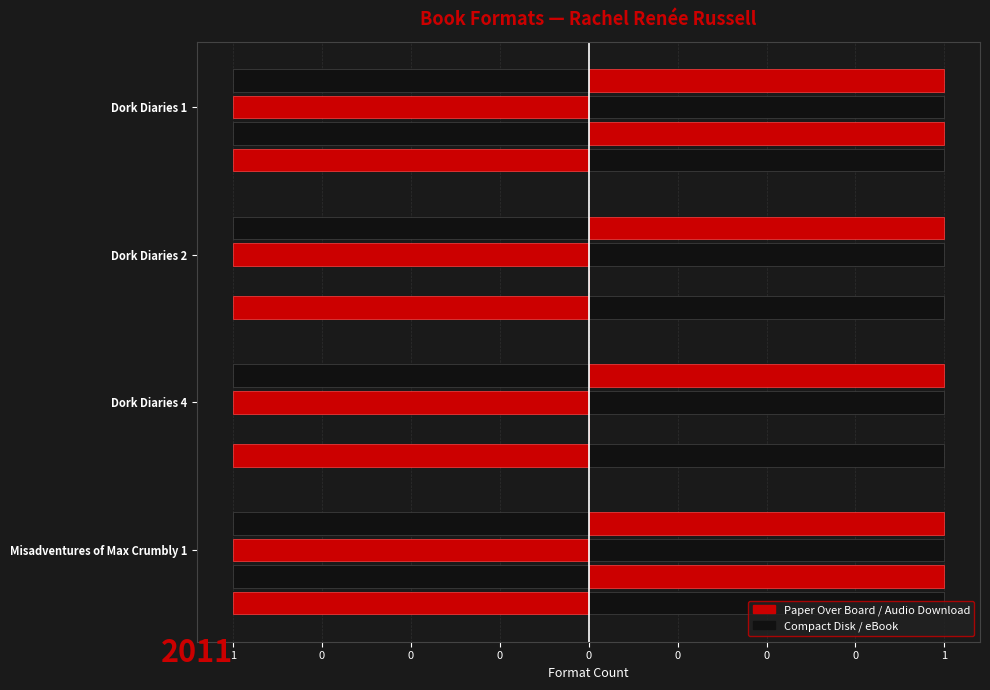

What is the minimum value shown in the chart?

-1